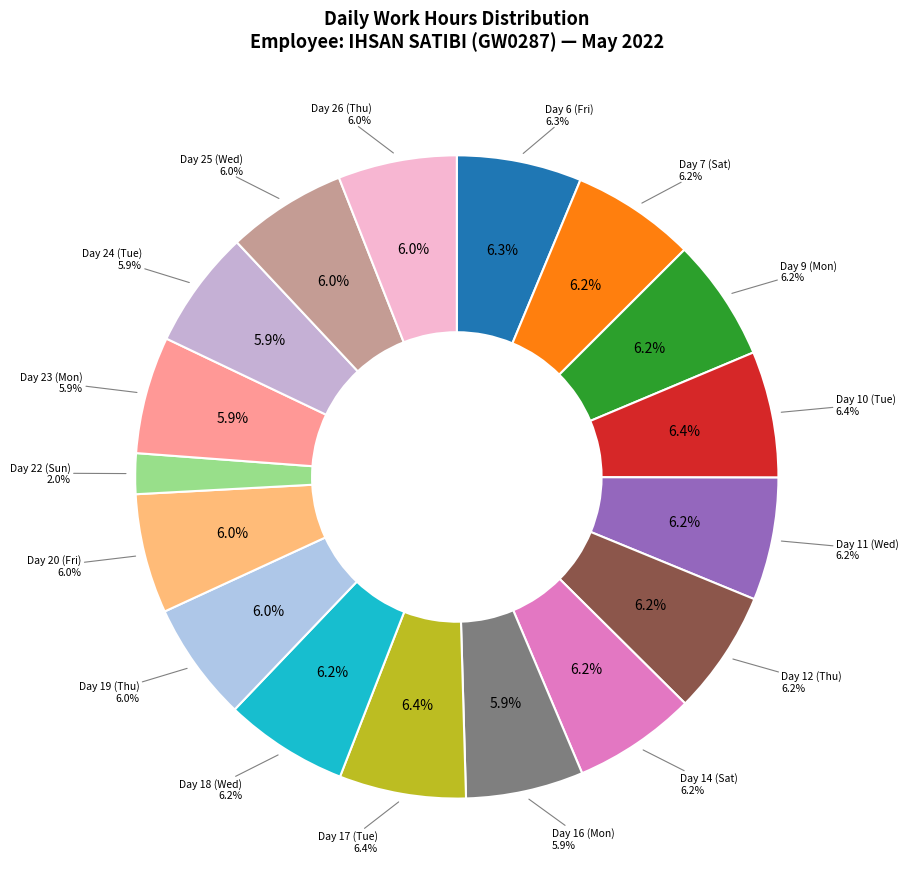

To the nearest percent, what portion does Day 19 (Thu) represent?

6%